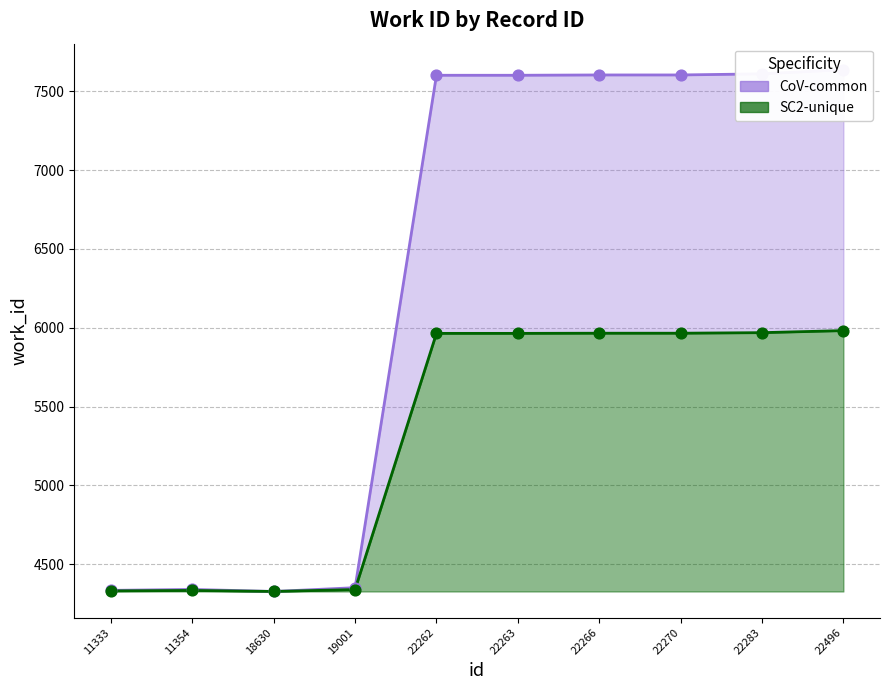

Which has a higher value, 22283 or 19001?

22283